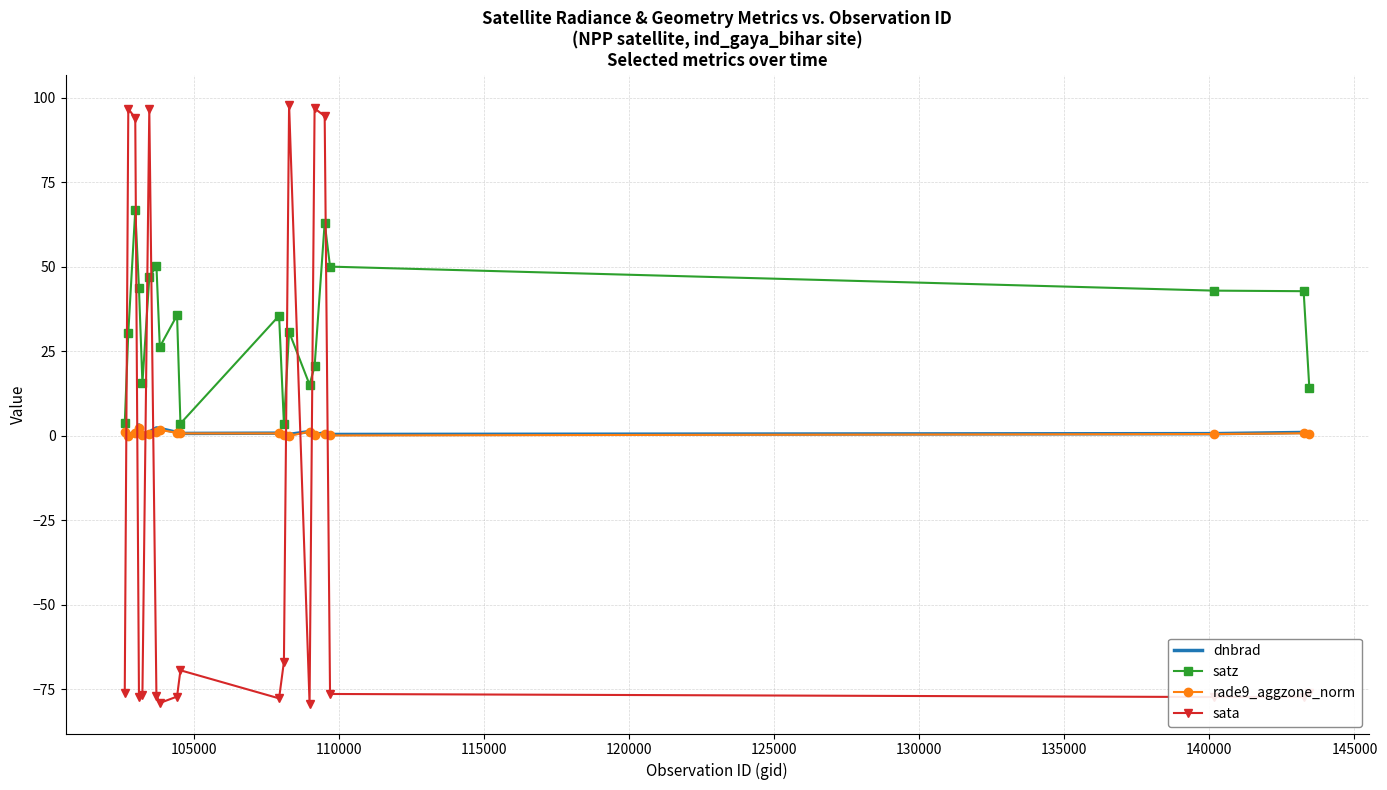

How many intersections are there between sata and dnbrad?

8